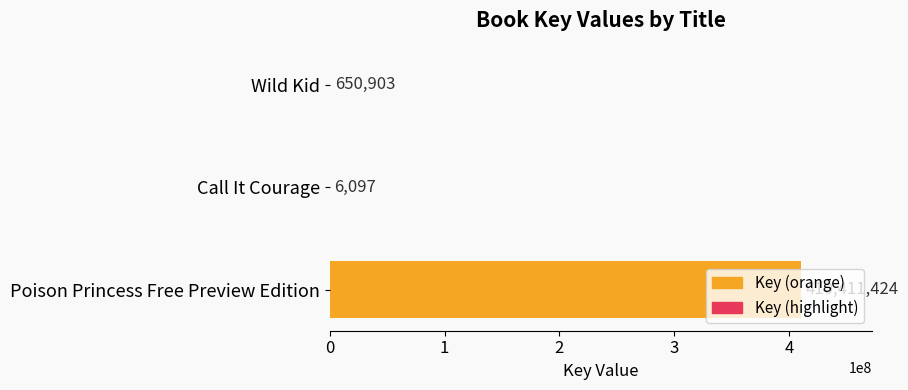

What is the maximum value shown in the chart?

410411424